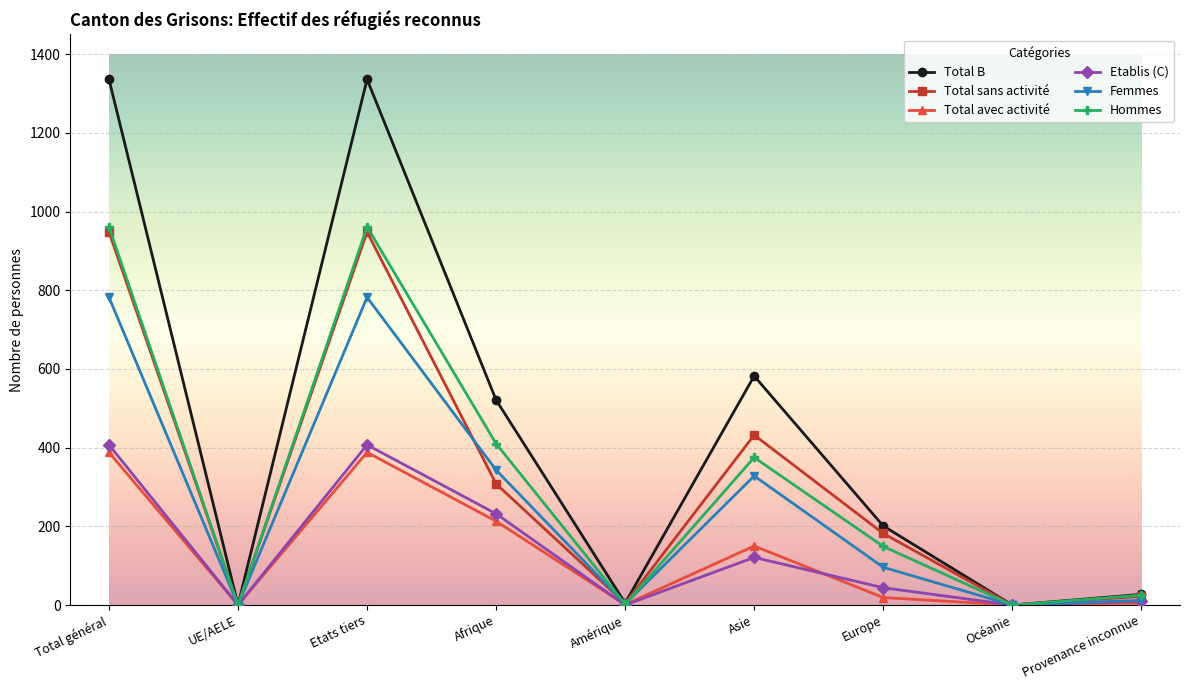

What is the label of the 1st point from the right?

Provenance inconnue